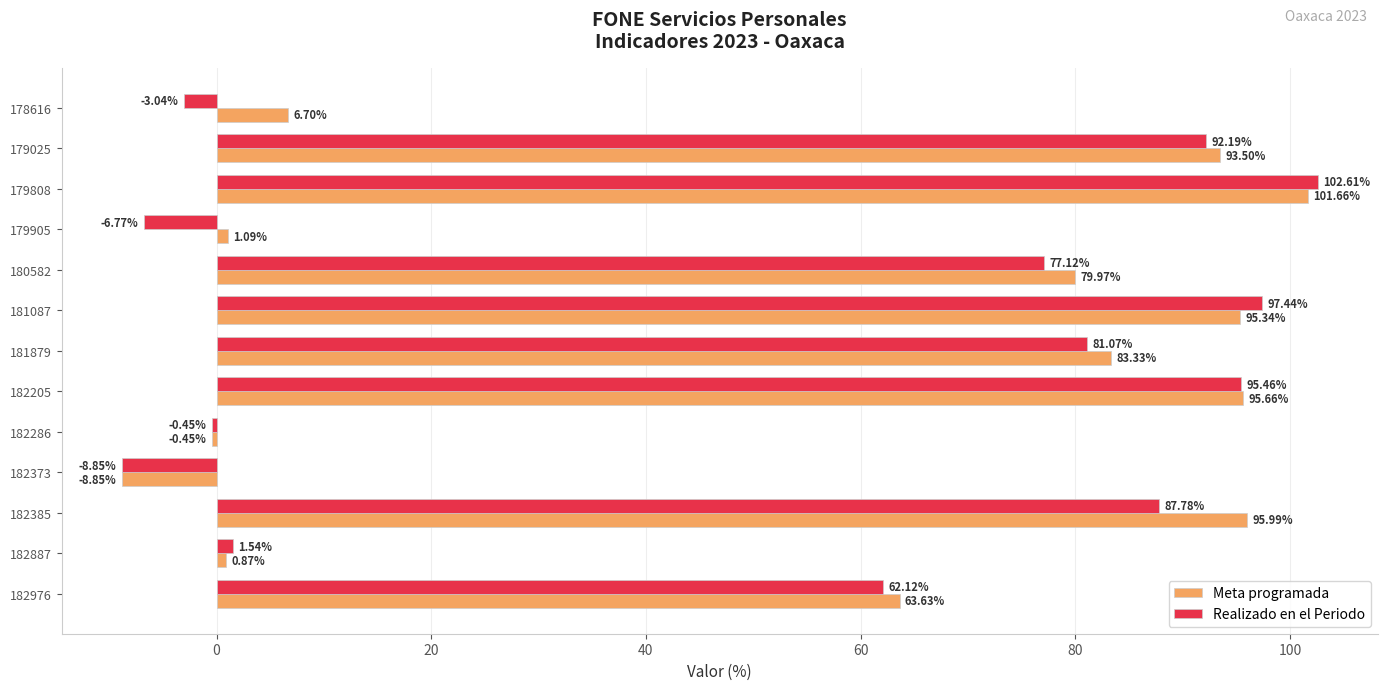

At which label is Realizado en el Periodo closest to 46?

182976